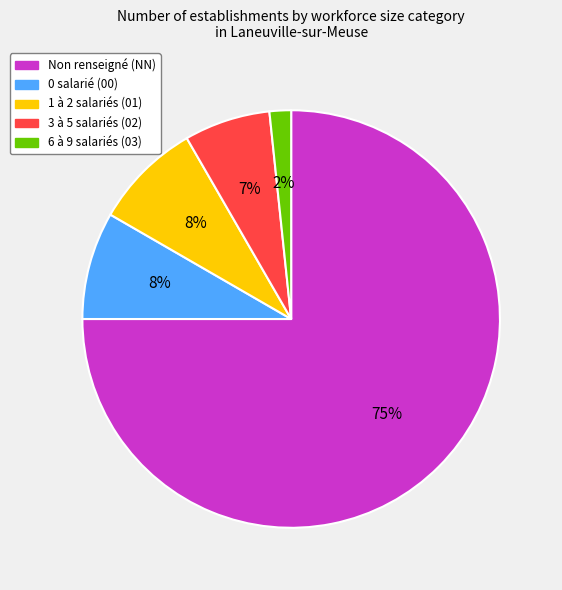

To the nearest percent, what is the average slice percentage?

20%